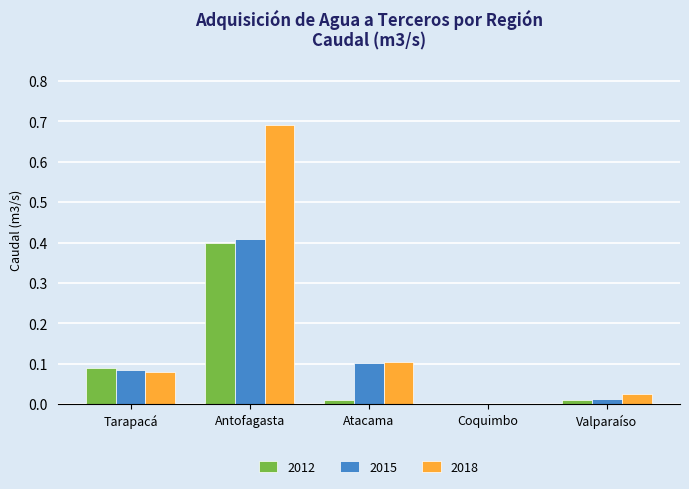

Which series has the largest total across all categories?

2018